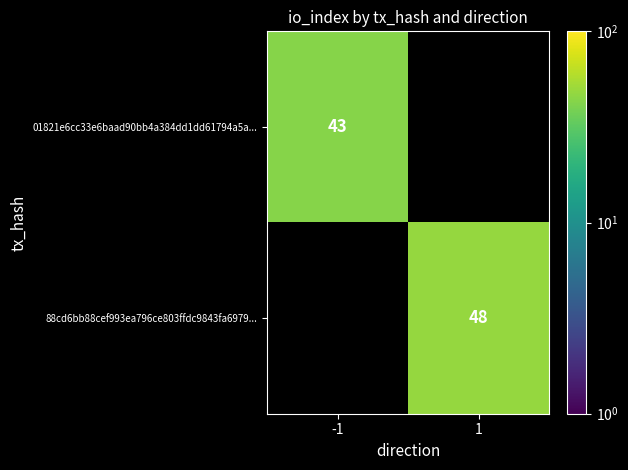

Is it true that 01821e6cc33e6baad90bb4a384dd1dd61794a5a... equals 64 at -1?

False